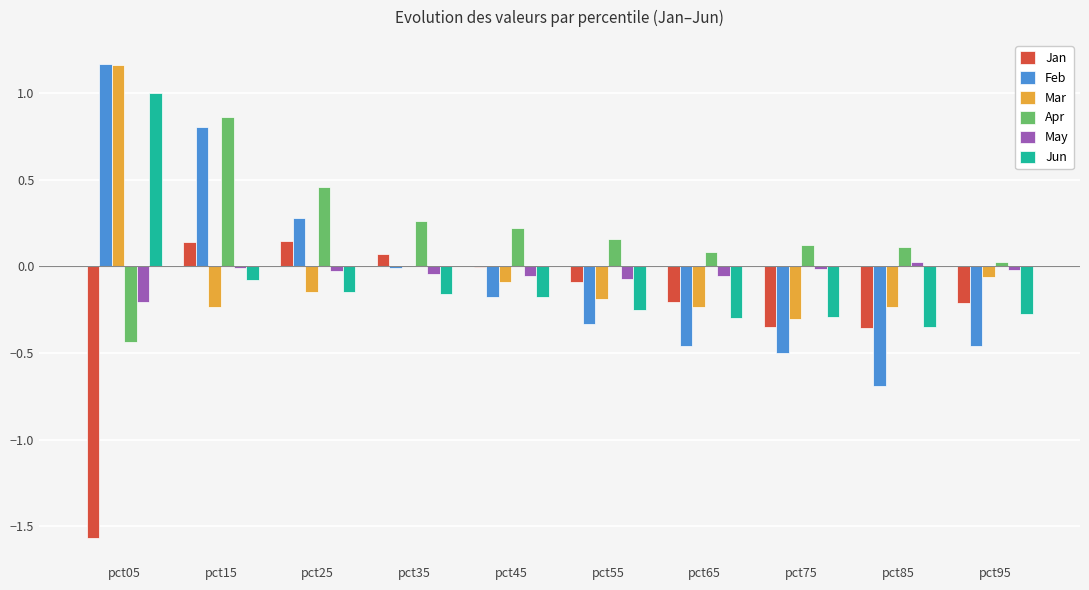

At which label does May first exceed 0?

pct85